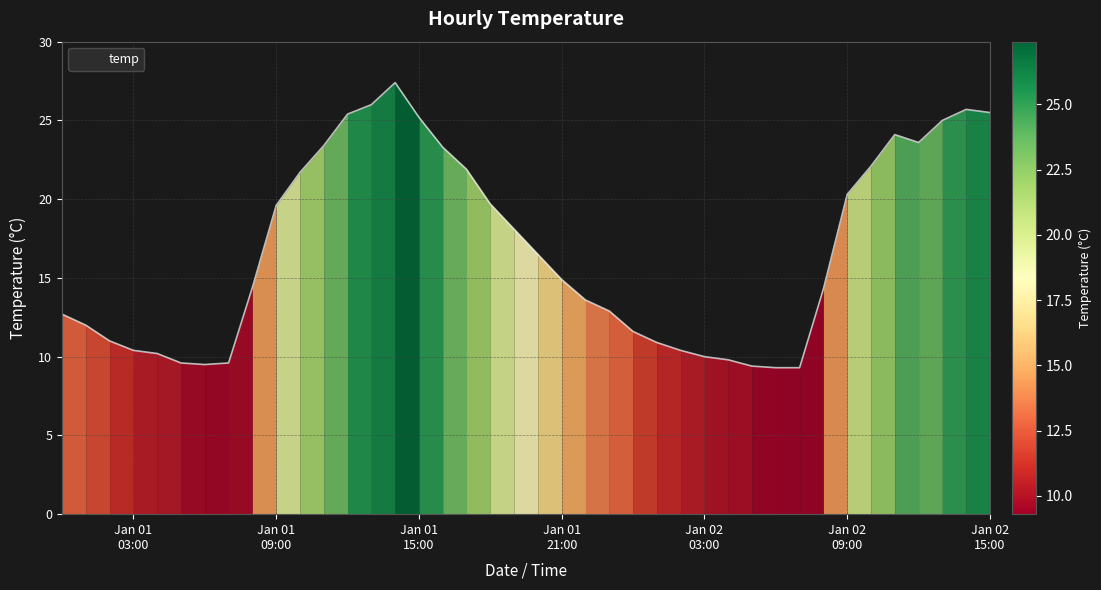

What is the maximum value shown in the chart?

27.4